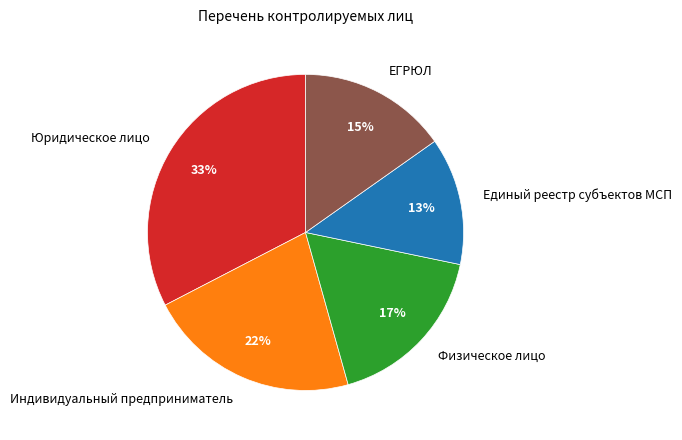

To the nearest percent, what percentage of the pie is Единый реестр субъектов МСП?

13%